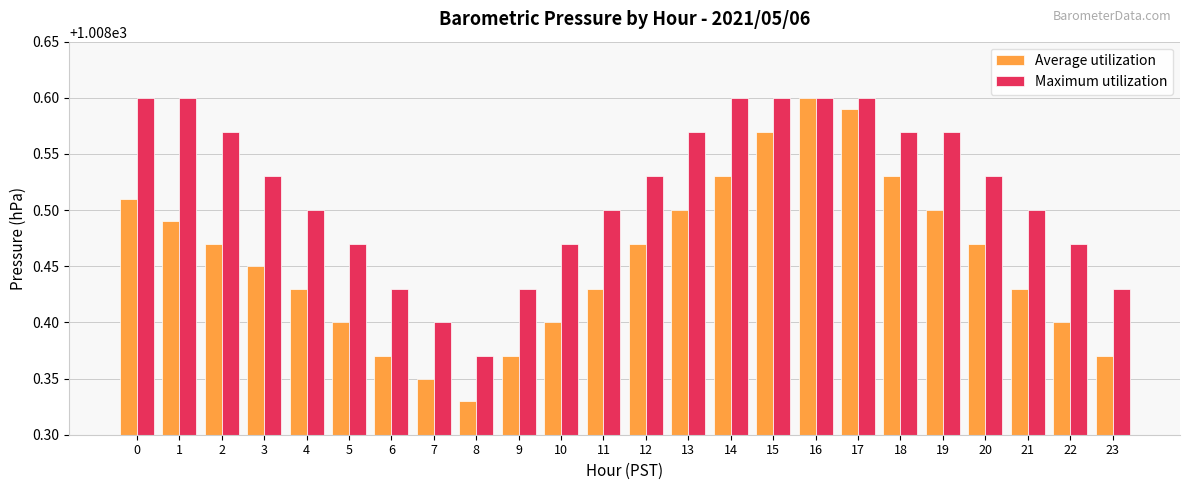

Which series has the widest spread of values?

Average utilization